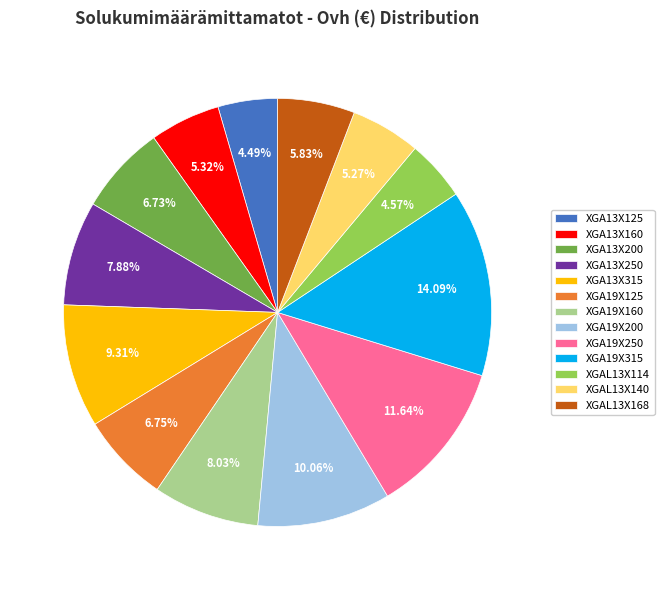

The XGA13X160 slice represents 18% of the pie. True or false?

False